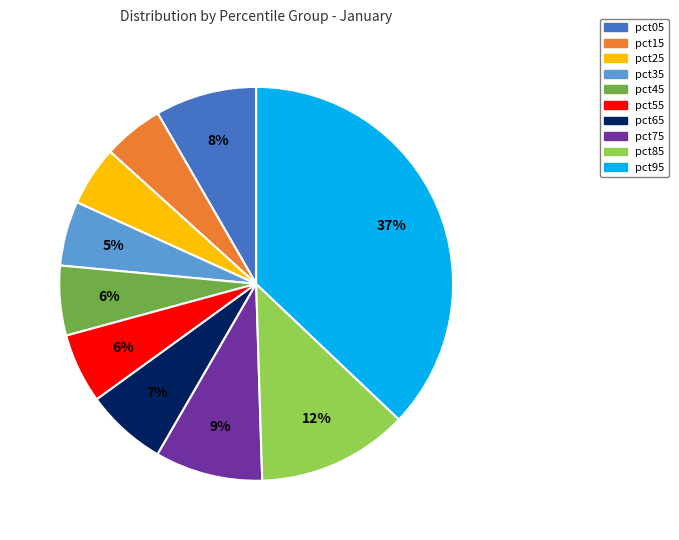

Is the sum of pct05 and pct65 greater than half?

No